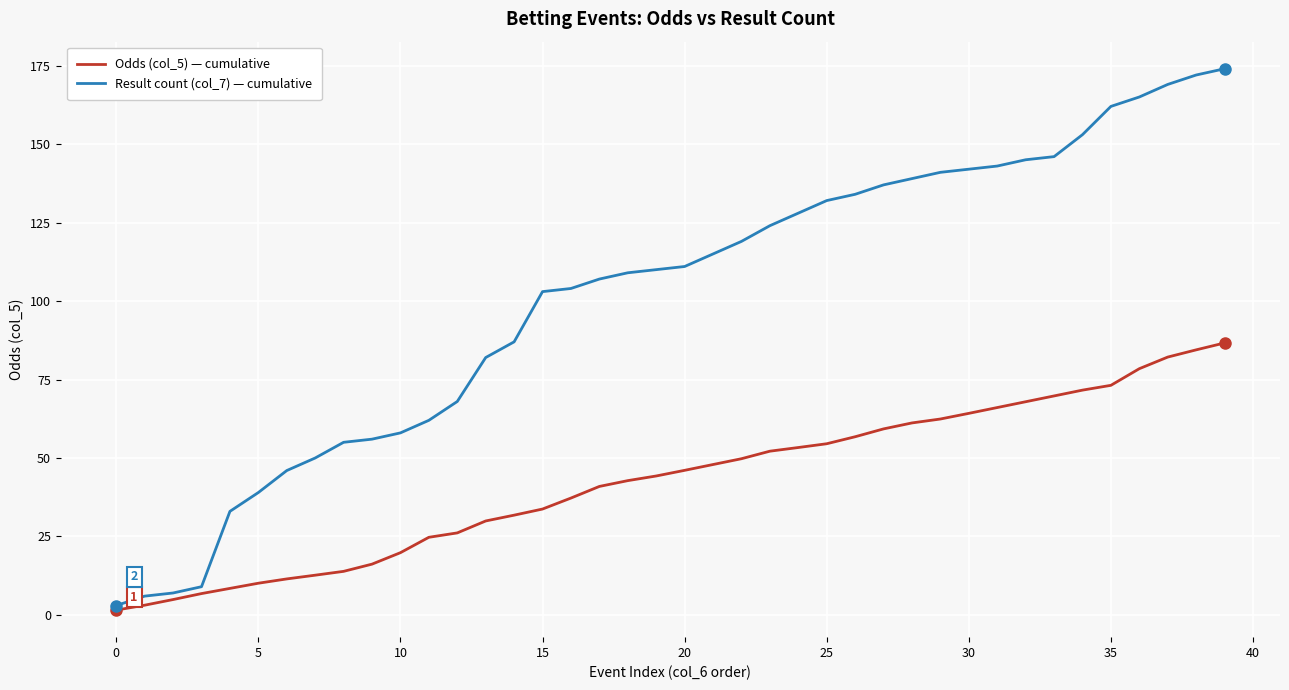

Rank the series by their maximum value, from highest to lowest.

Result count (col_7) — cumulative, Odds (col_5) — cumulative